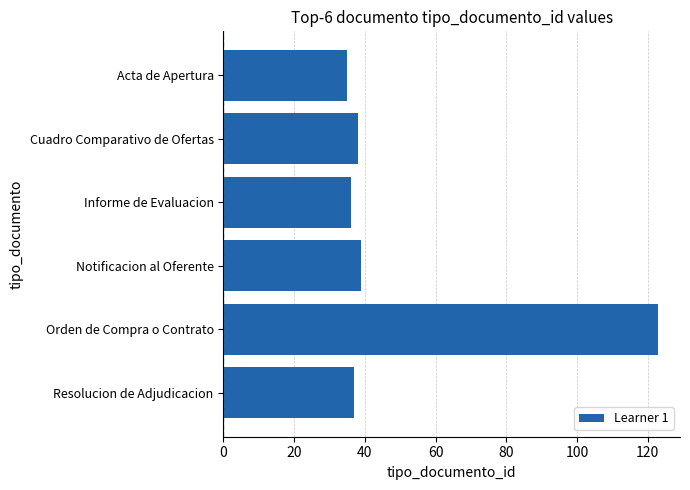

Reading top to bottom, what are all the values shown in this chart?

35	38	36	39	123	37